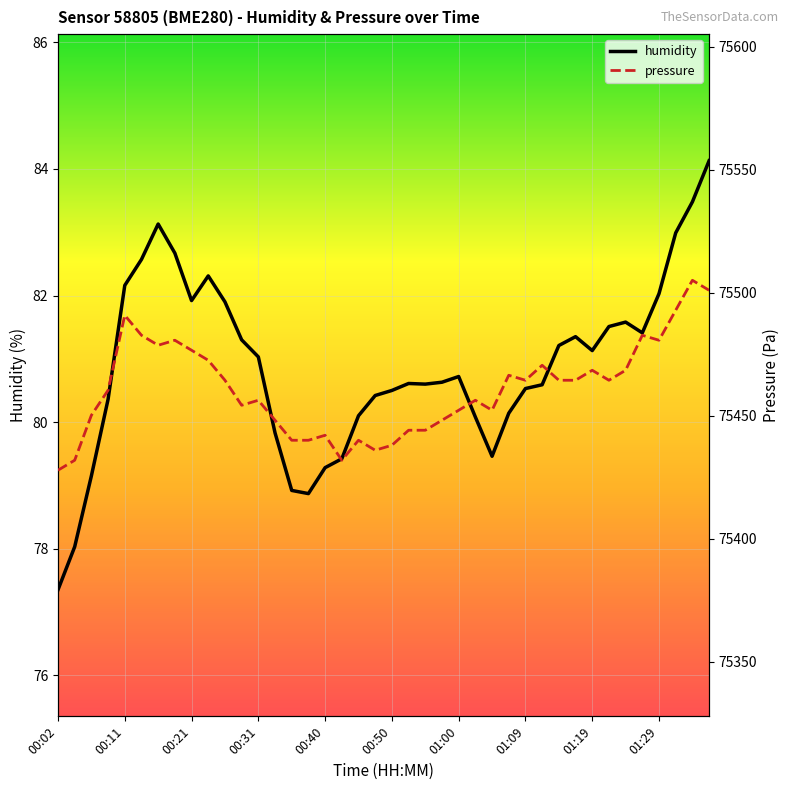

What is the maximum value for humidity?

84.1